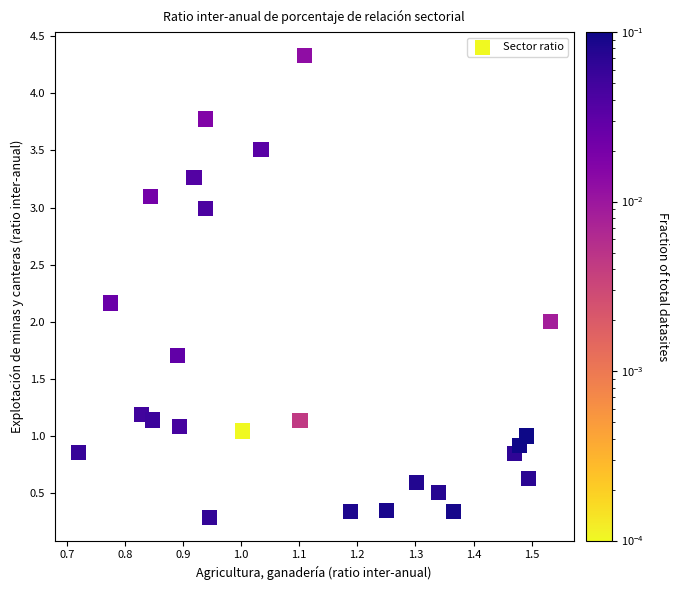

What is the range of Y values (max minus min)?

4.0